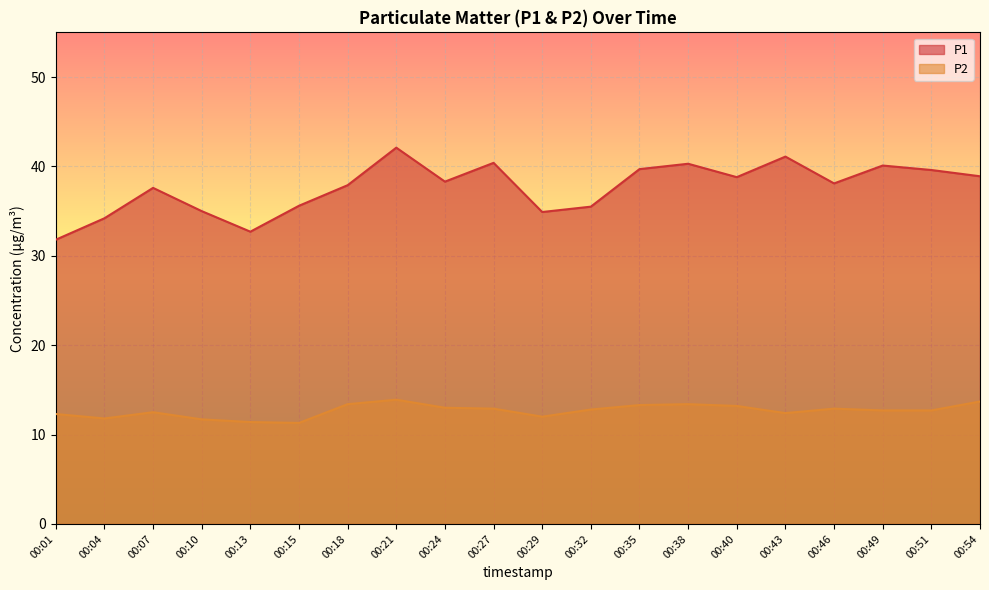

How many lines are shown in the chart?

2